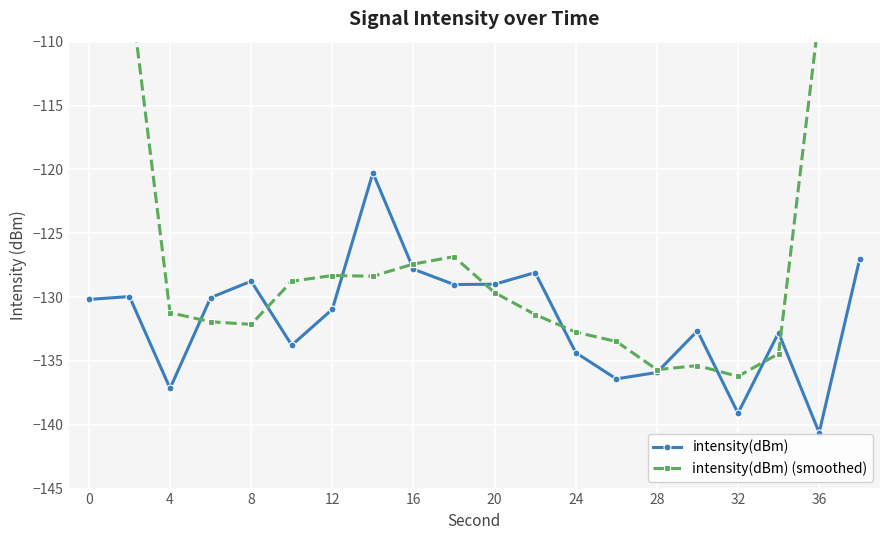

What is the difference between the second highest and minimum values in the intensity(dBm) (smoothed) series?

56.1